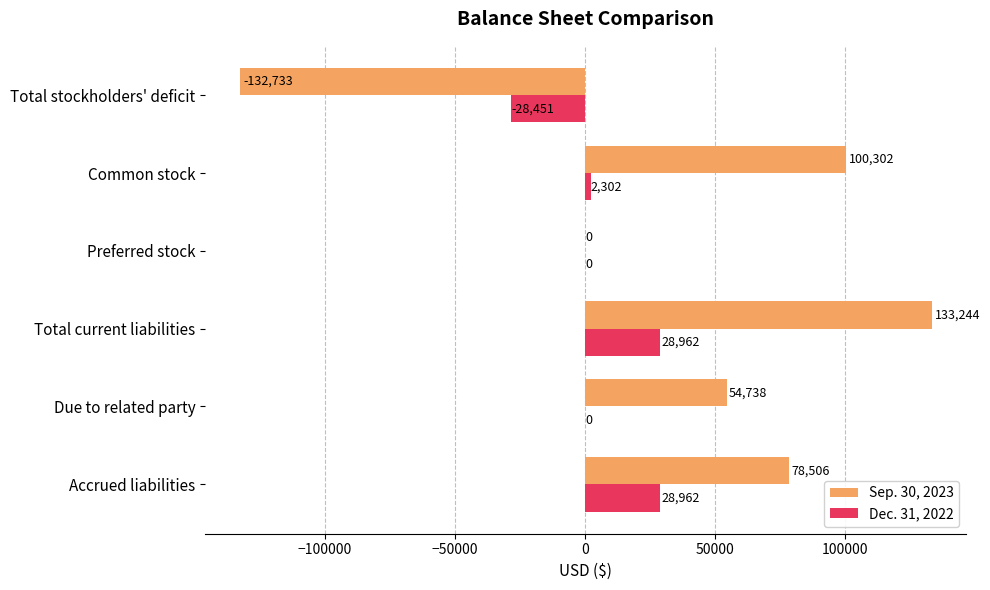

What is the greatest value displayed?

133244